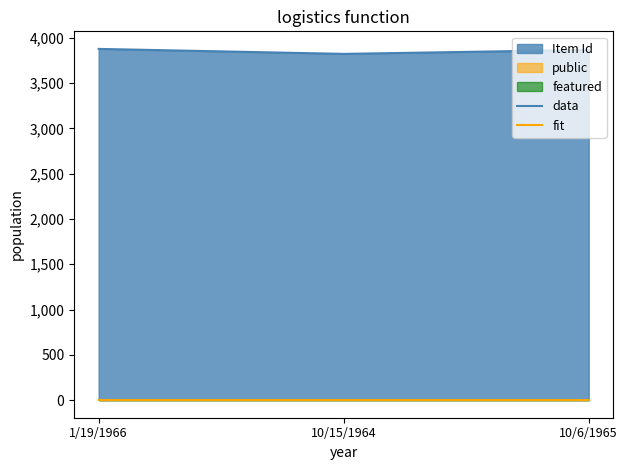

What is the label of the 3rd point from the right?

1/19/1966